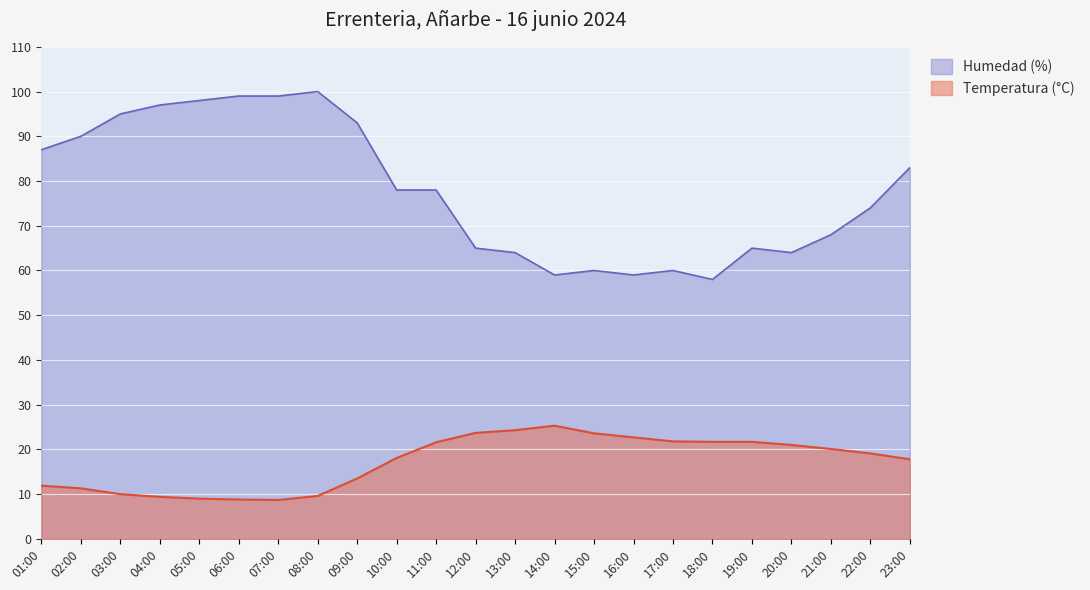

True or false: Humedad (%) and Temperatura (°C) intersect in this chart.

False